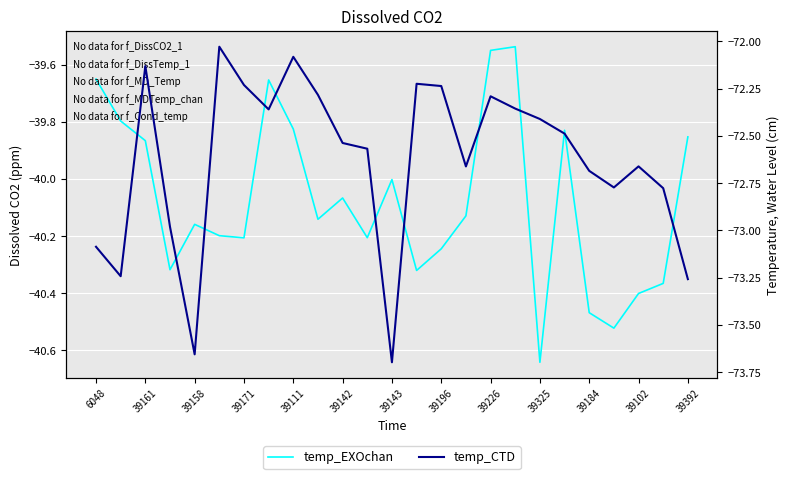

List the labels in order of temp_EXOchan value, smallest first.

18, 21, 20, 22, 23, 13, 39171, 14, 39143, 39102, 39142, 39111, 39325, 15, 39184, 39392, 39158, 24, 19, 39226, 39161, 39196, 6048, 16, 17